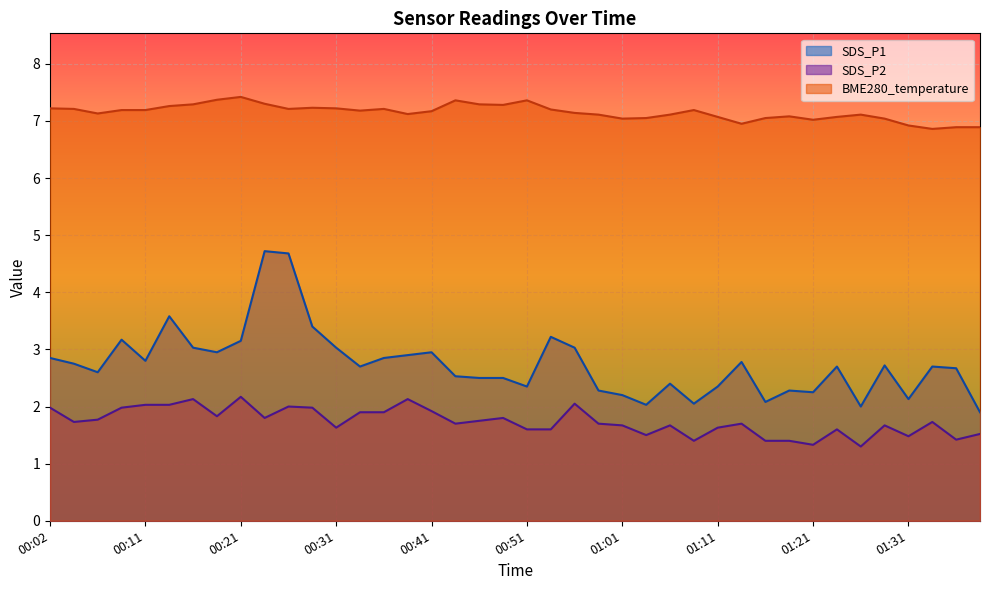

True or false: SDS_P1 and SDS_P2 intersect in this chart.

False